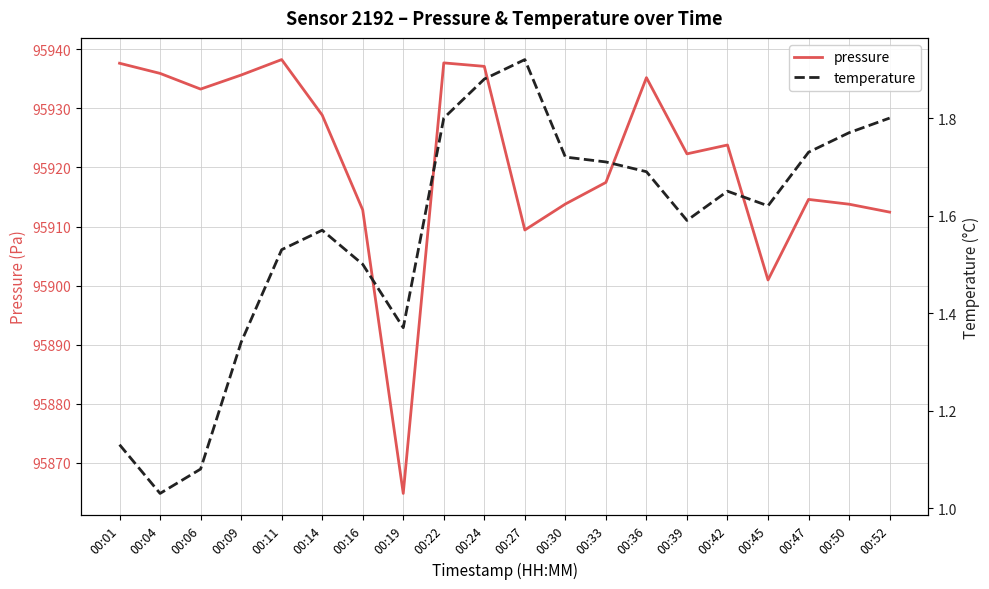

What is the sum of the pressure values at 00:14 and 00:39?

191851.2